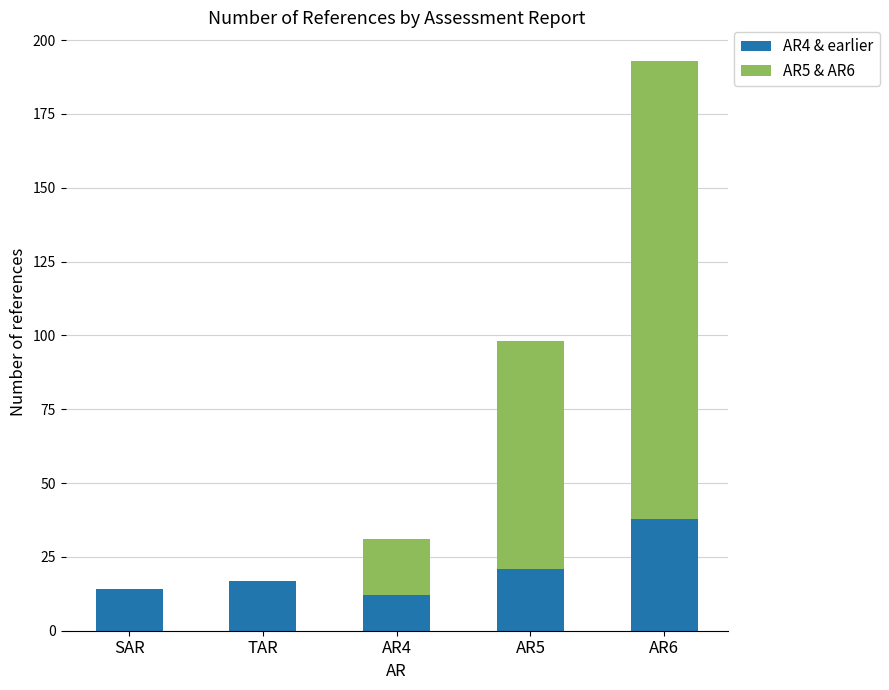

At which category is the sum across all series the highest?

AR6